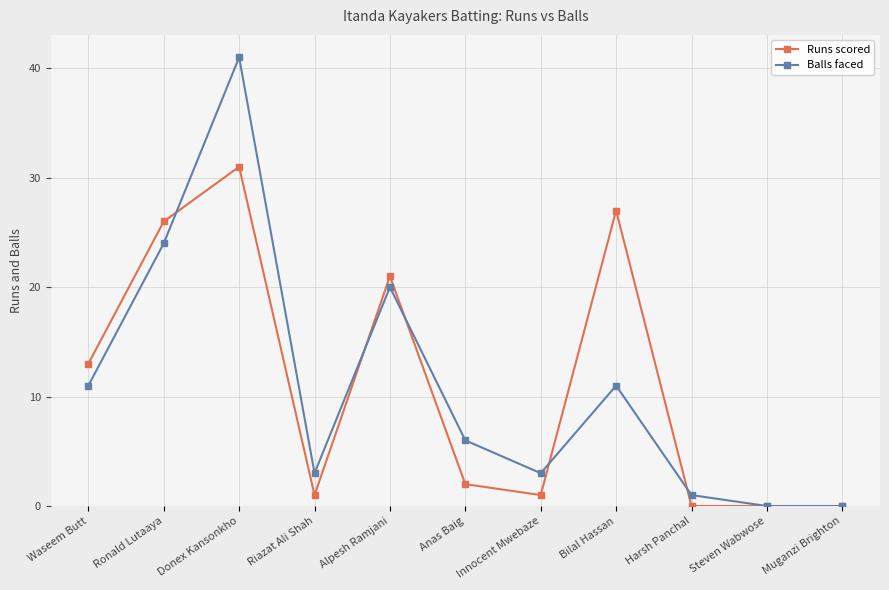

Reading left to right, extract all data points from this chart.

Runs scored: Waseem Butt=13	Ronald Lutaaya=26	Donex Kansonkho=31	Riazat Ali Shah=1	Alpesh Ramjani=21	Anas Baig=2	Innocent Mwebaze=1	Bilal Hassan=27	Harsh Panchal=0	Steven Wabwose=0	Muganzi Brighton=0
Balls faced: Waseem Butt=11	Ronald Lutaaya=24	Donex Kansonkho=41	Riazat Ali Shah=3	Alpesh Ramjani=20	Anas Baig=6	Innocent Mwebaze=3	Bilal Hassan=11	Harsh Panchal=1	Steven Wabwose=0	Muganzi Brighton=0